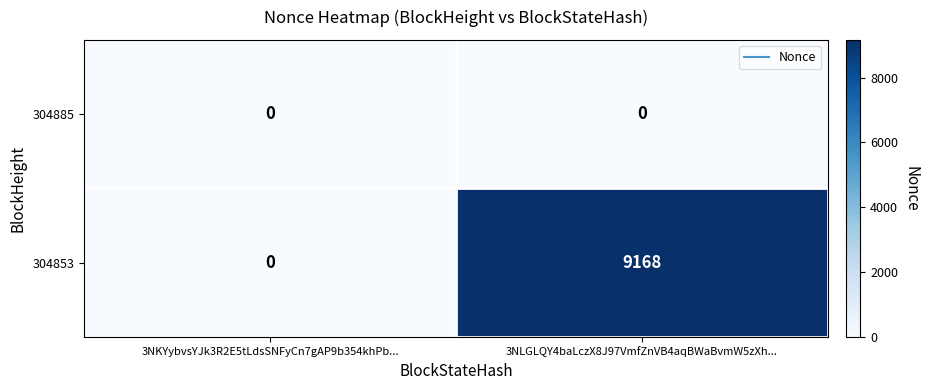

How many data points does each series have?

2